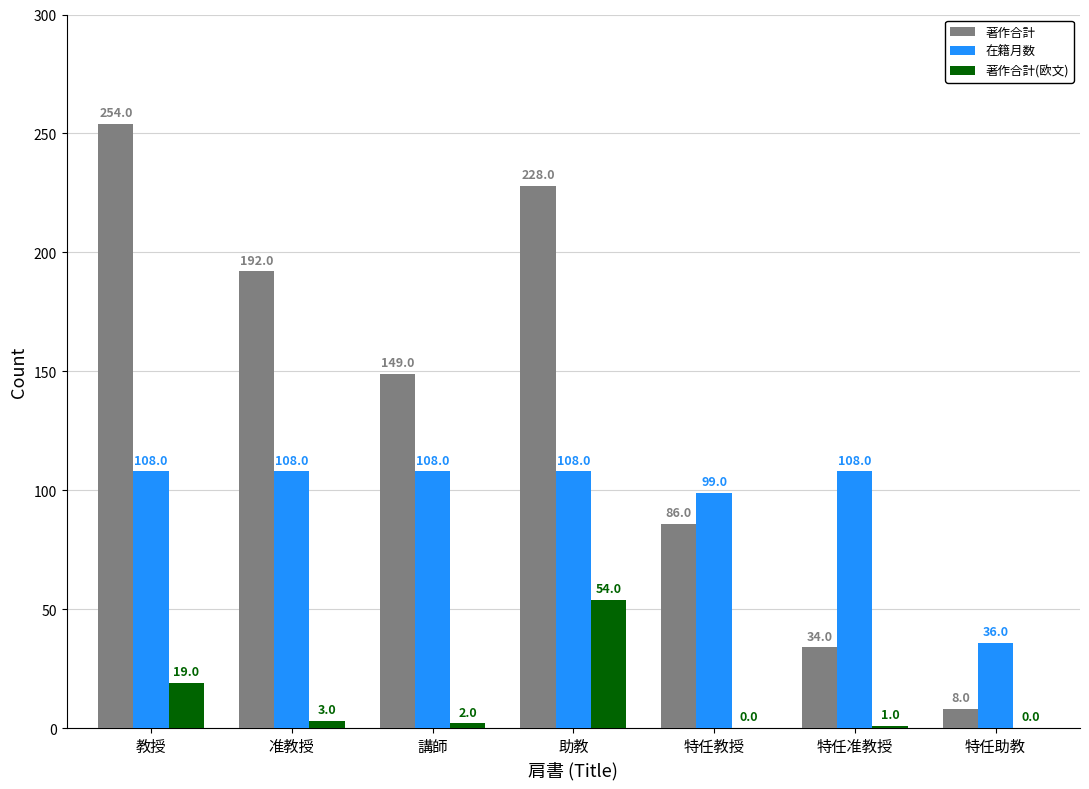

Which series has the largest total across all categories?

著作合計